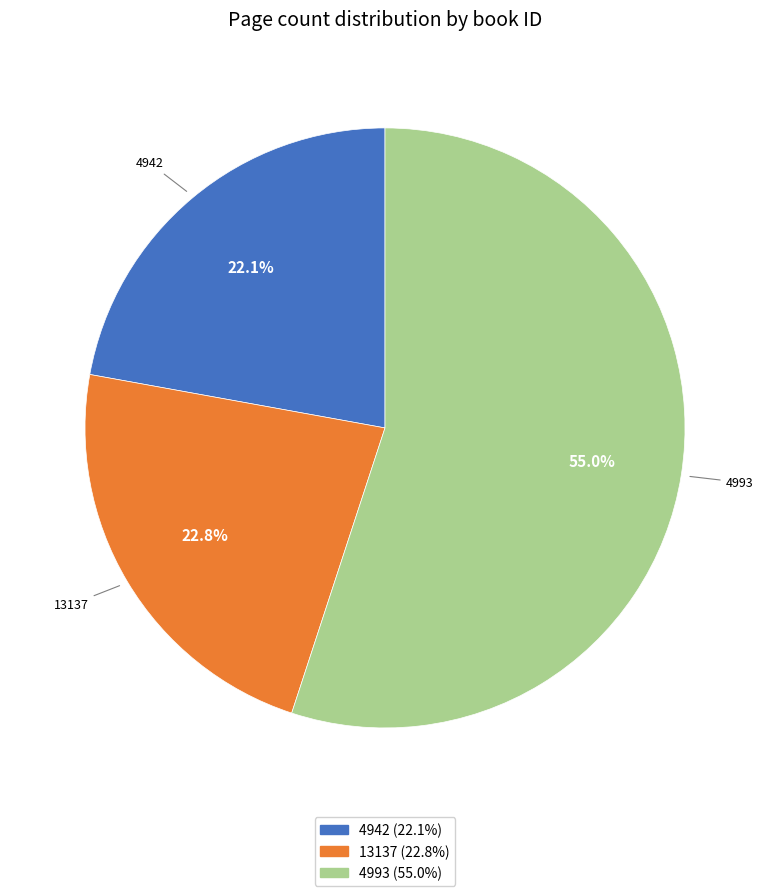

Is the sum of 4993 and 4942 greater than half?

Yes